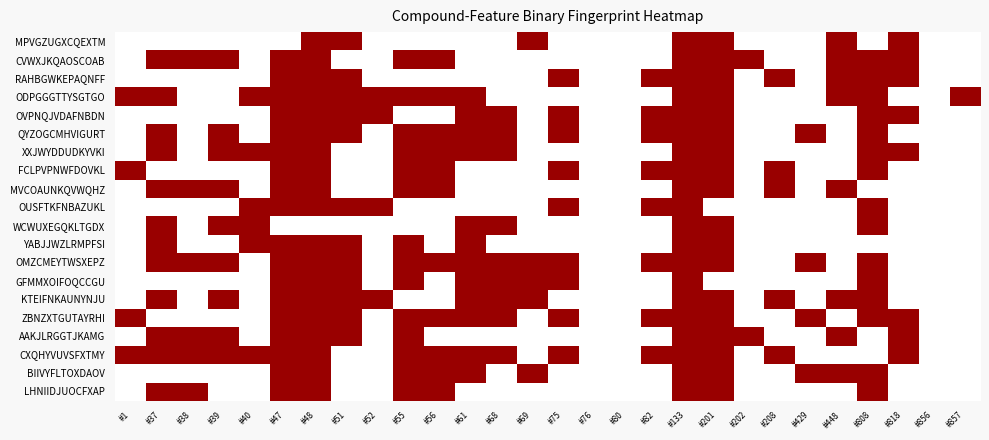

What is the maximum value shown in the chart?

1